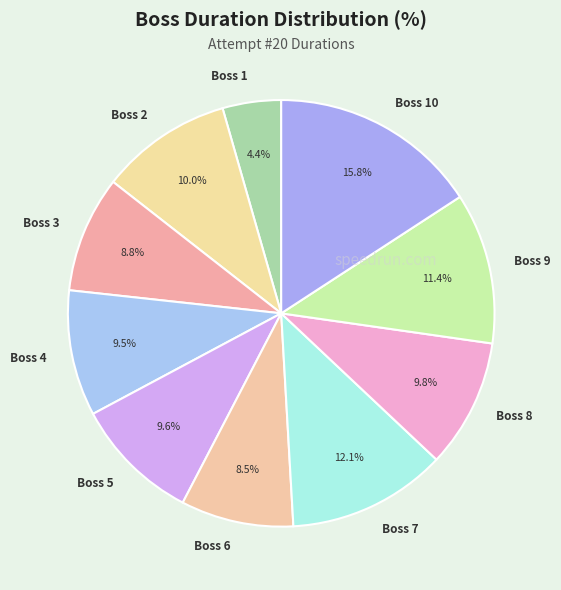

Count the number of slices in the pie.

10